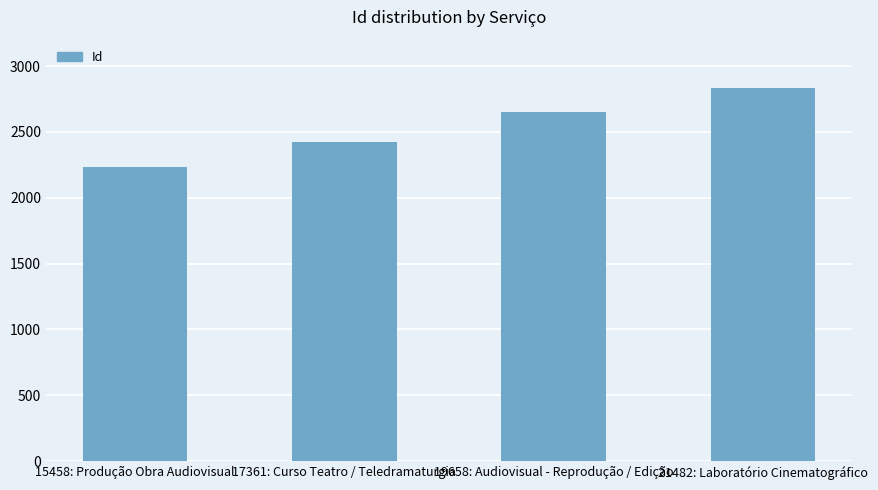

Is it true that the value at 21482: Laboratório Cinematográfico is 4247?

False